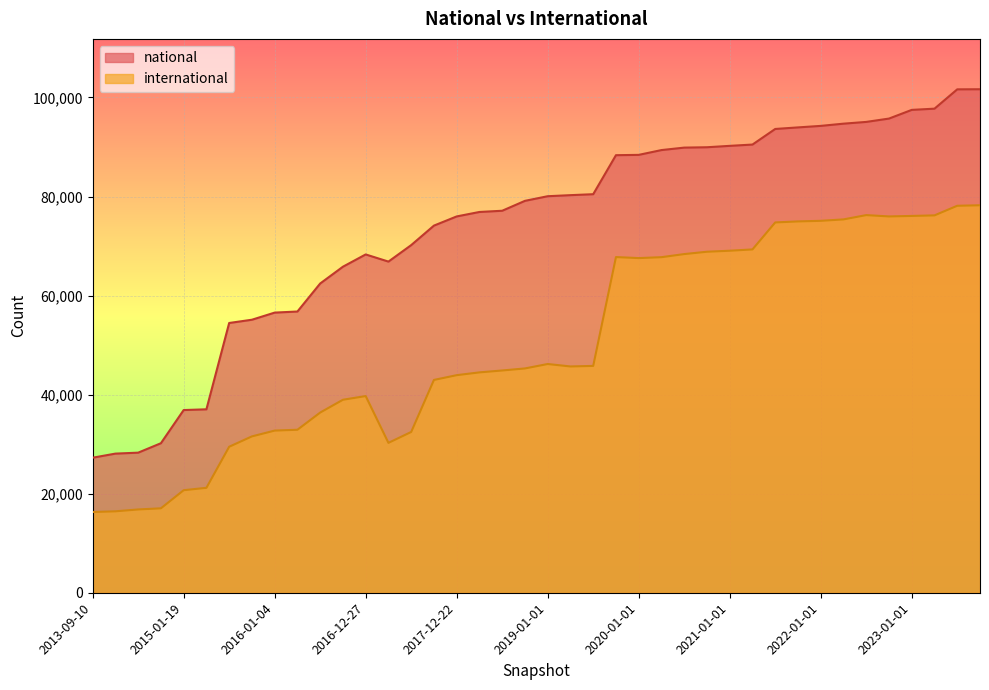

At how many categories does at least one series exceed 68466?

26